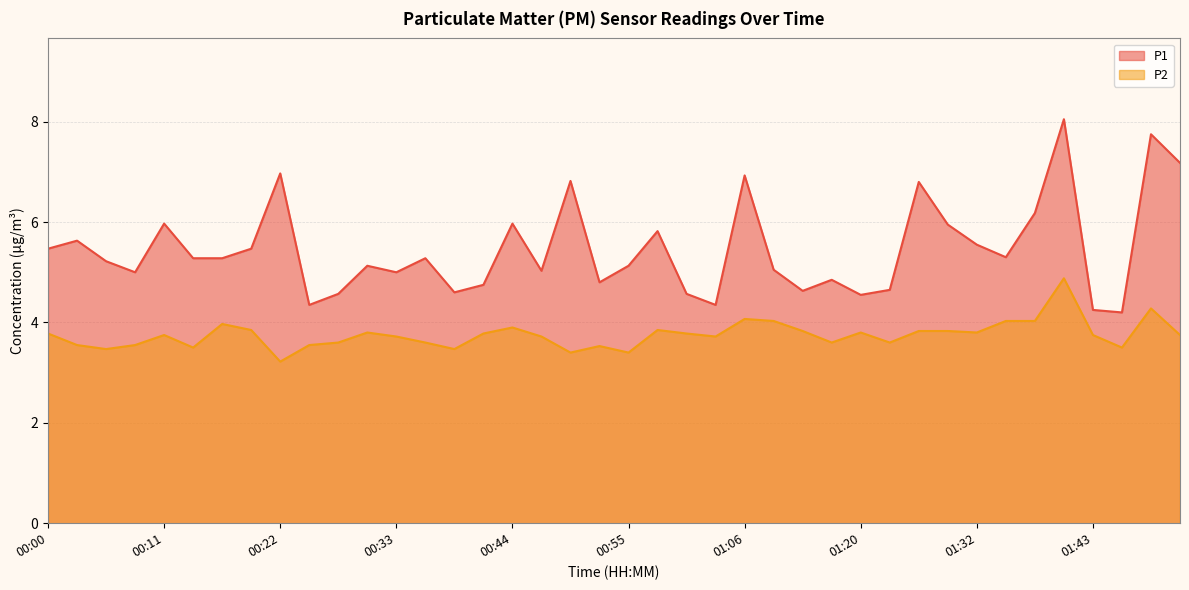

What is the sum of all P2 values?

150.1